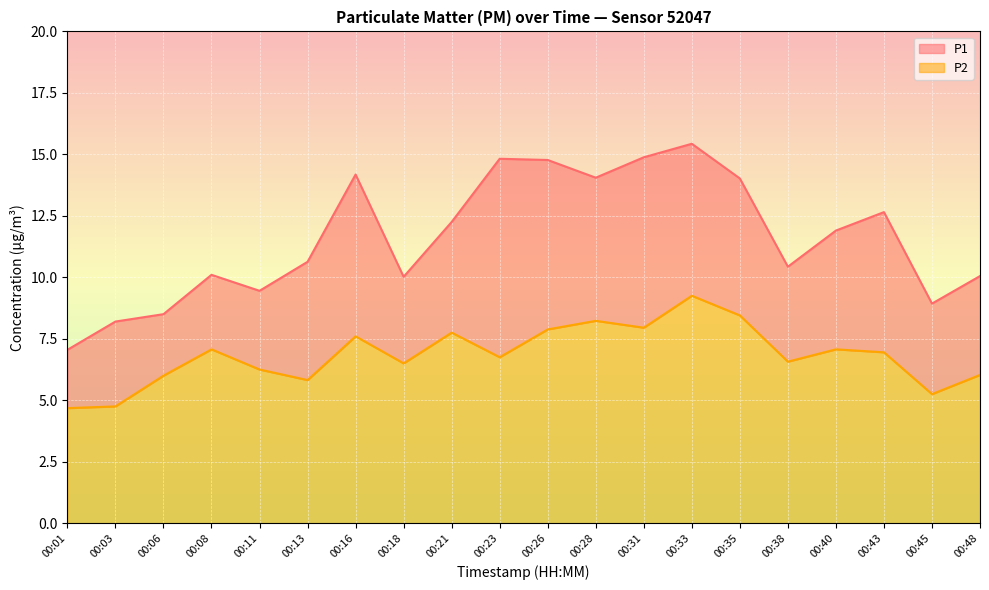

At which label does P2 reach its minimum?

00:01